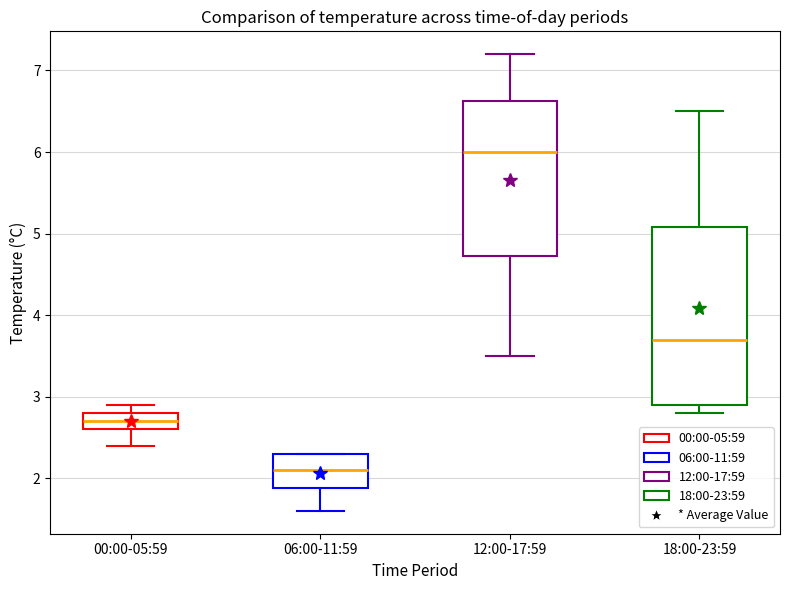

Reading left to right, transcribe this box plot: for each box, give where its median line is, the range the box spans, and where its two whiskers end, as read against the y-axis. The values are not printed on the chart, so give them approximately, as read against the axis.

00:00-05:59: median 2.7, box 2.6 to 2.8, whiskers 2.4 to 2.9
06:00-11:59: median 2.1, box 1.9 to 2.3, whiskers 1.6 to 2.3
12:00-17:59: median 6.0, box 4.7 to 6.6, whiskers 3.5 to 7.2
18:00-23:59: median 3.7, box 2.9 to 5.1, whiskers 2.8 to 6.5